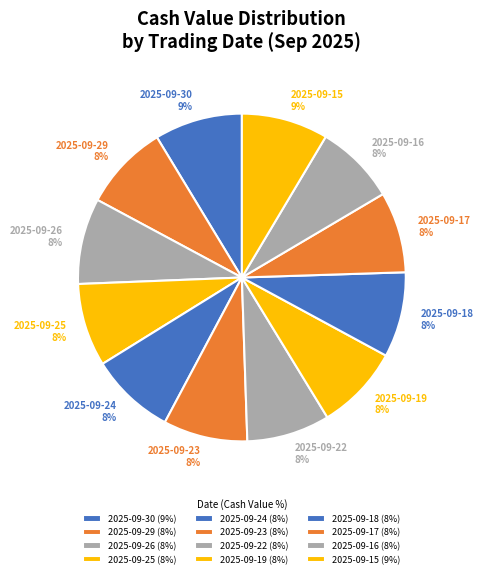

What is the ratio of the value at 2025-09-30 to the value at 2025-09-16?

1.1